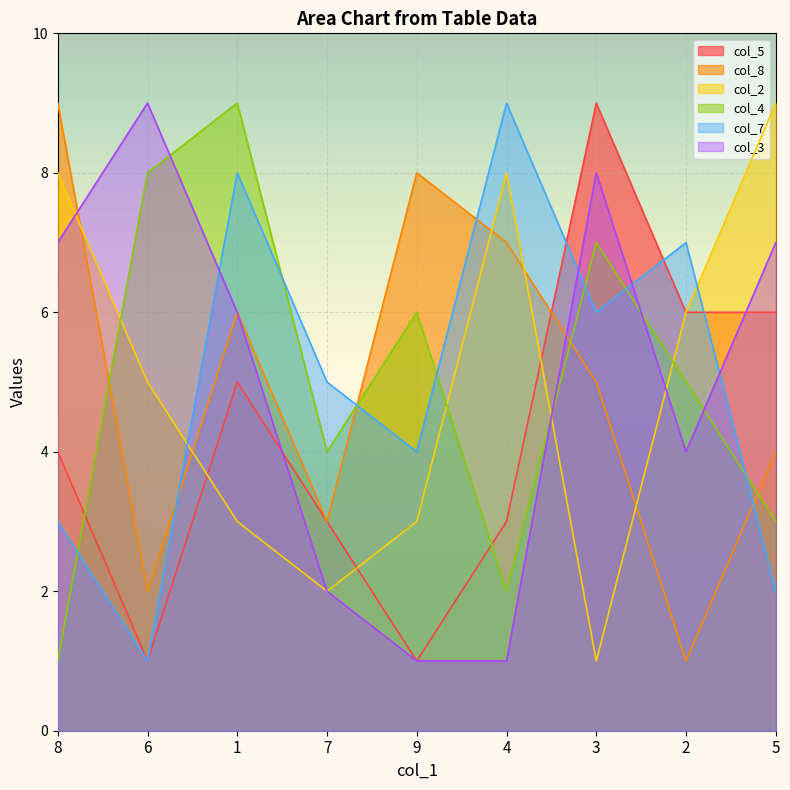

Count the number of categories in the chart.

9